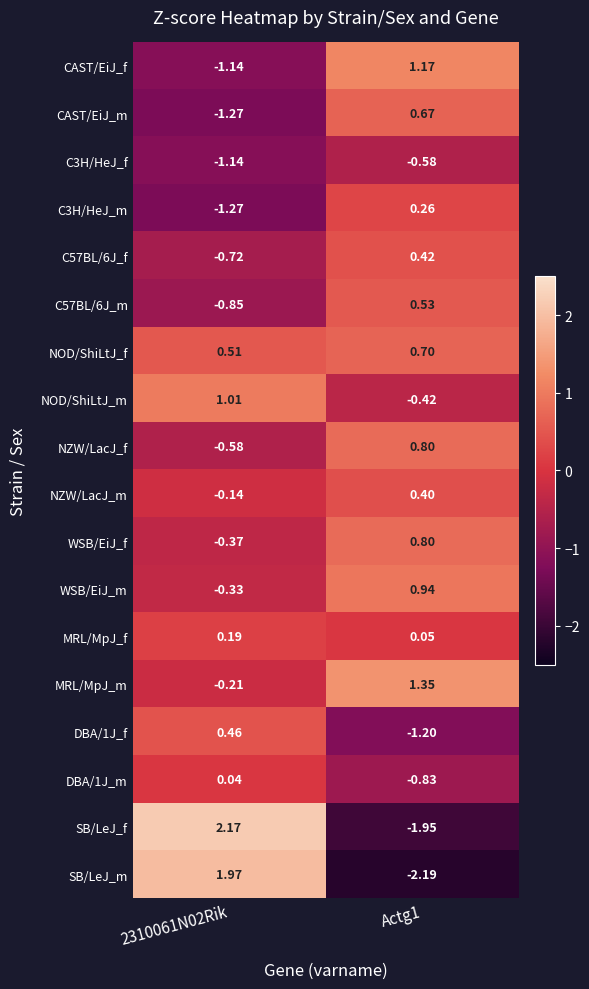

Is the value of SB/LeJ_f at 2310061N02Rik greater than the value of SB/LeJ_m at 2310061N02Rik?

Yes